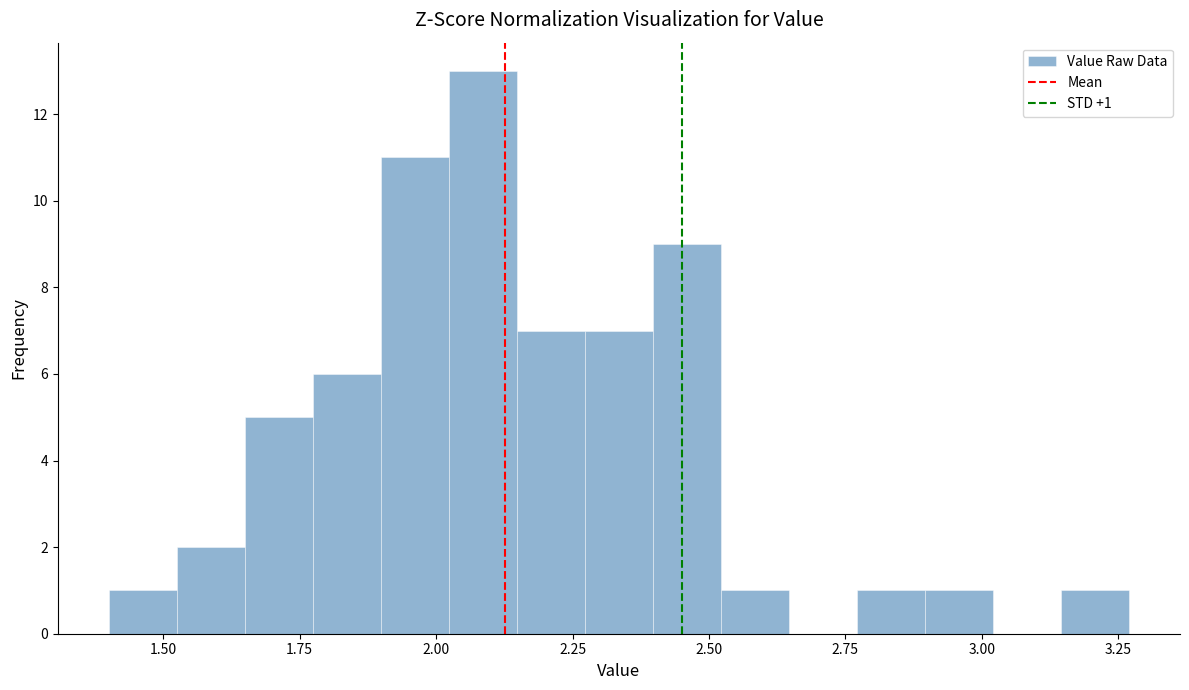

Around what value on the x-axis is the tallest bar? Give the approximate position of its centre, as read against the axis.

2.10